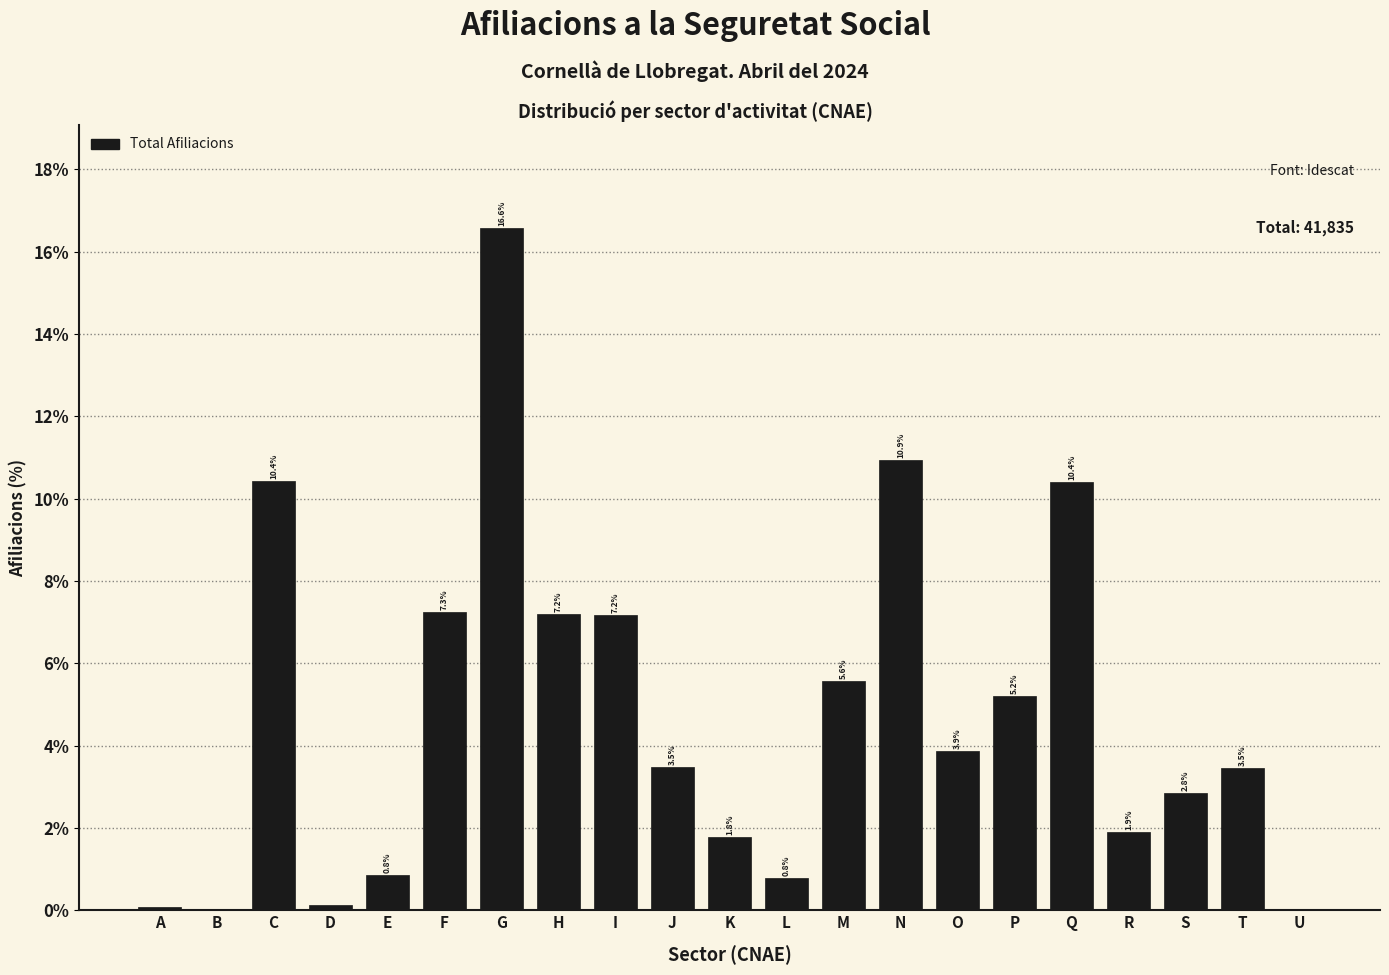

Is it true that the value at I is 11.7?

False